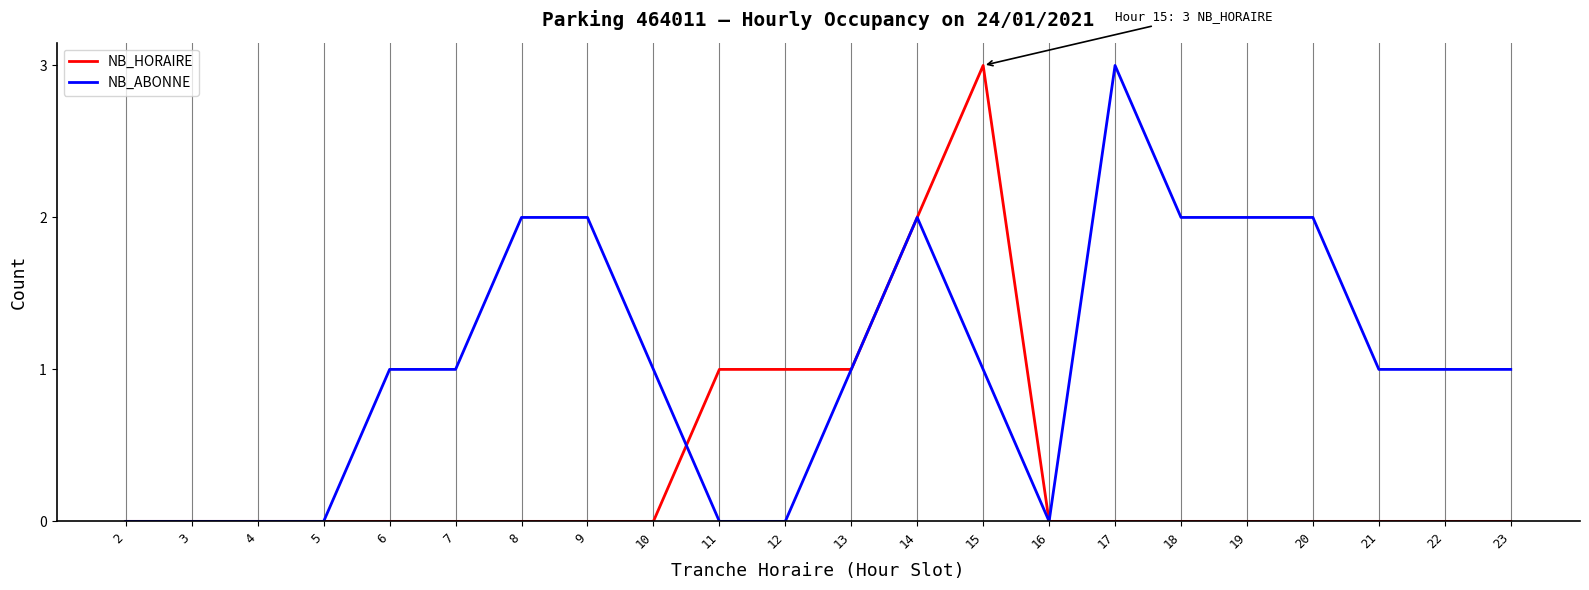

Rank the series by their average value, from highest to lowest.

NB_ABONNE, NB_HORAIRE